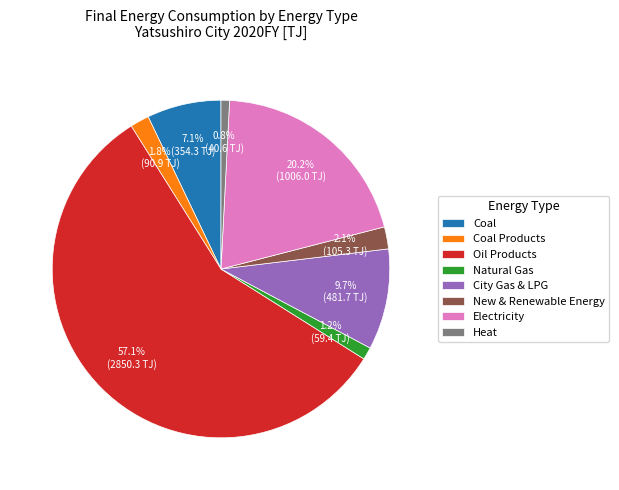

What percentage is the City Gas & LPG slice, to the nearest percent?

10%